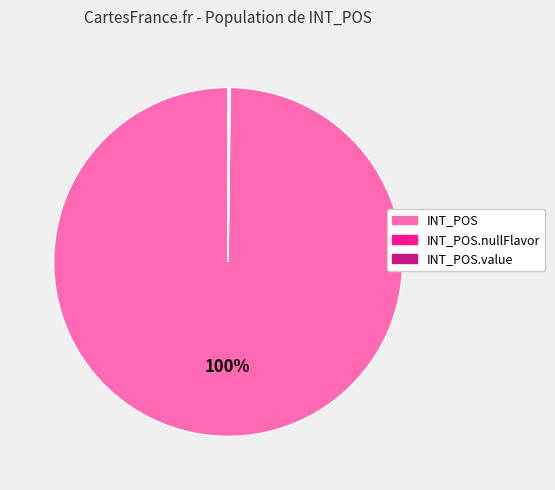

Which category has the biggest portion of the pie?

INT_POS